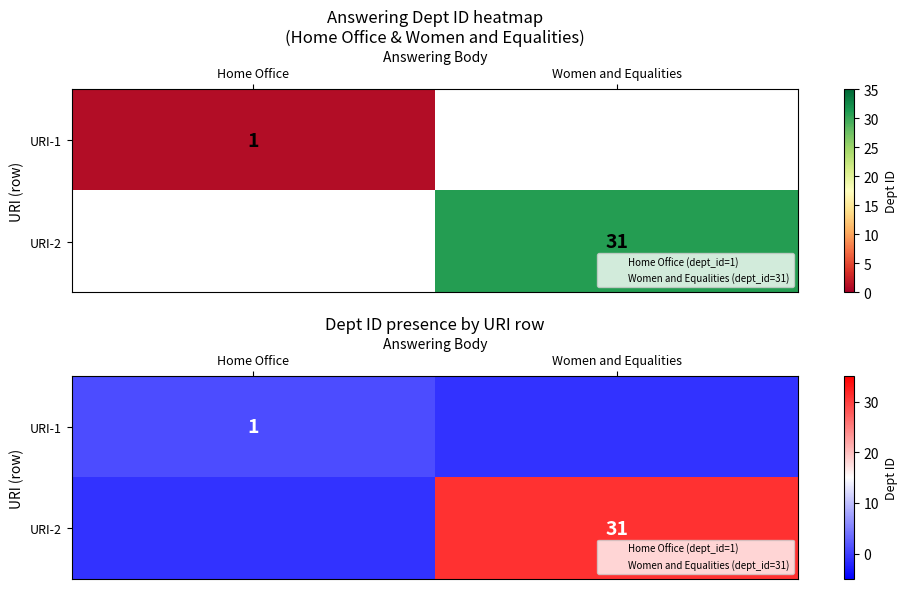

Which series has the widest spread of values?

URI-2